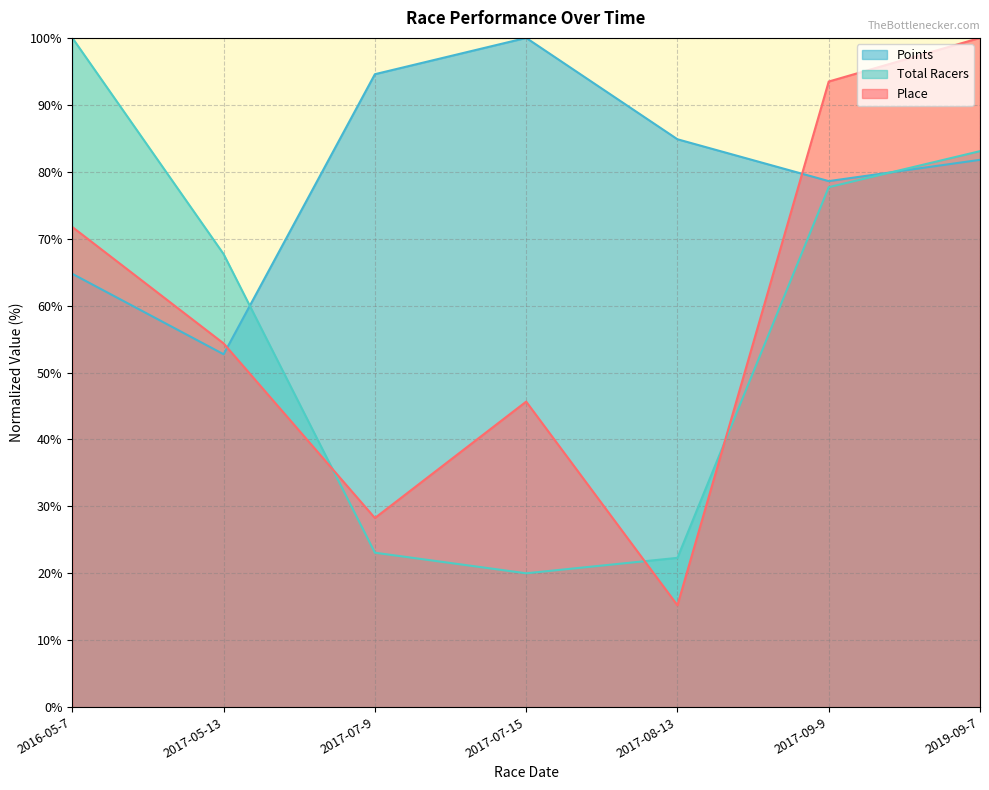

Which category has the lowest value across all series?

2017-08-13